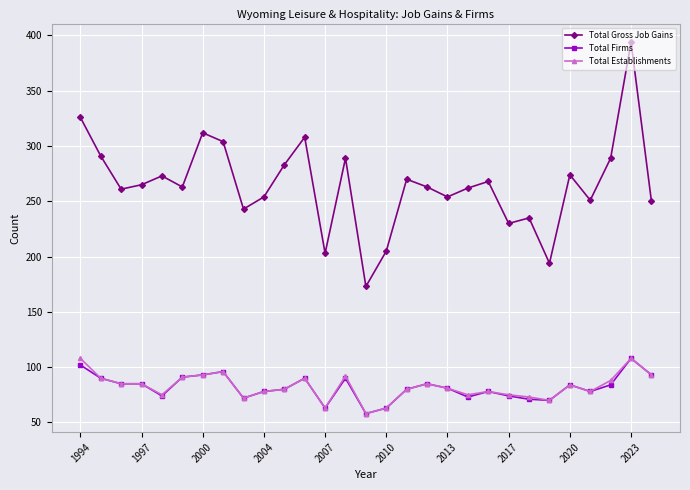

What is the value of the Total Gross Job Gains point at the 16th from the left?

205